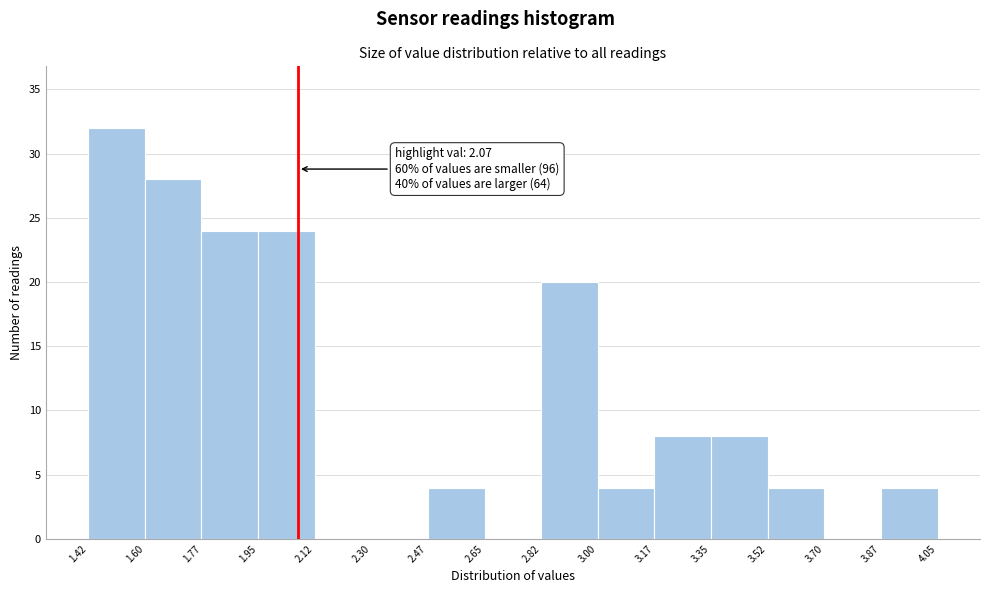

Which range on the x-axis has the tallest bar?

1.42 to 1.60